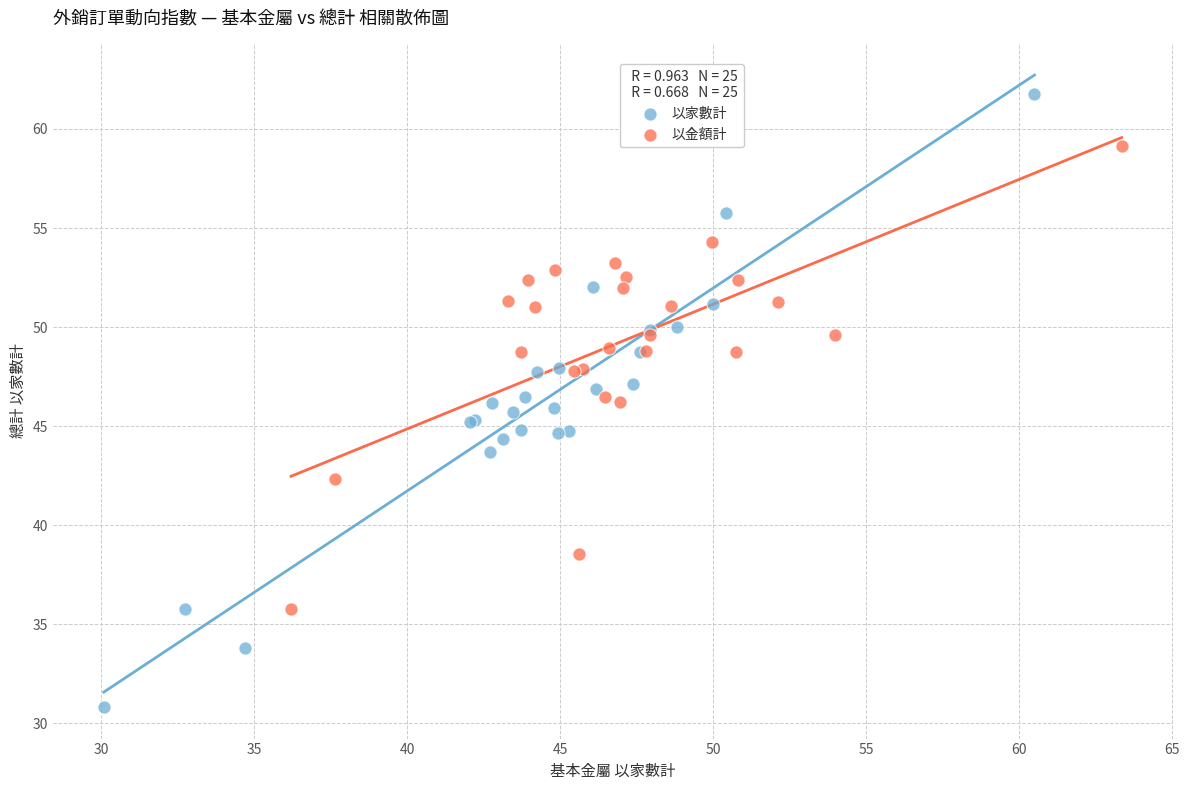

Which series reaches the maximum Y coordinate?

以家數計